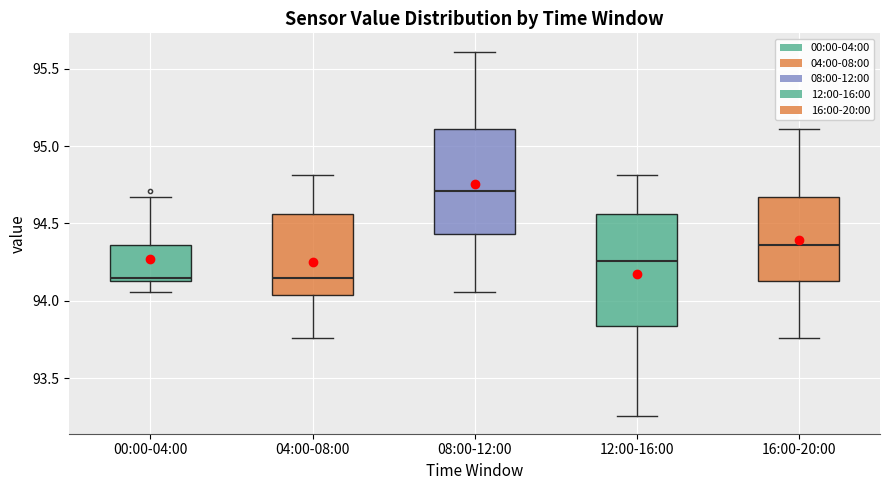

Where is the lower edge of the box for 12:00-16:00 on the y-axis? The values are not printed on the chart, so give them approximately, as read against the axis.

93.85